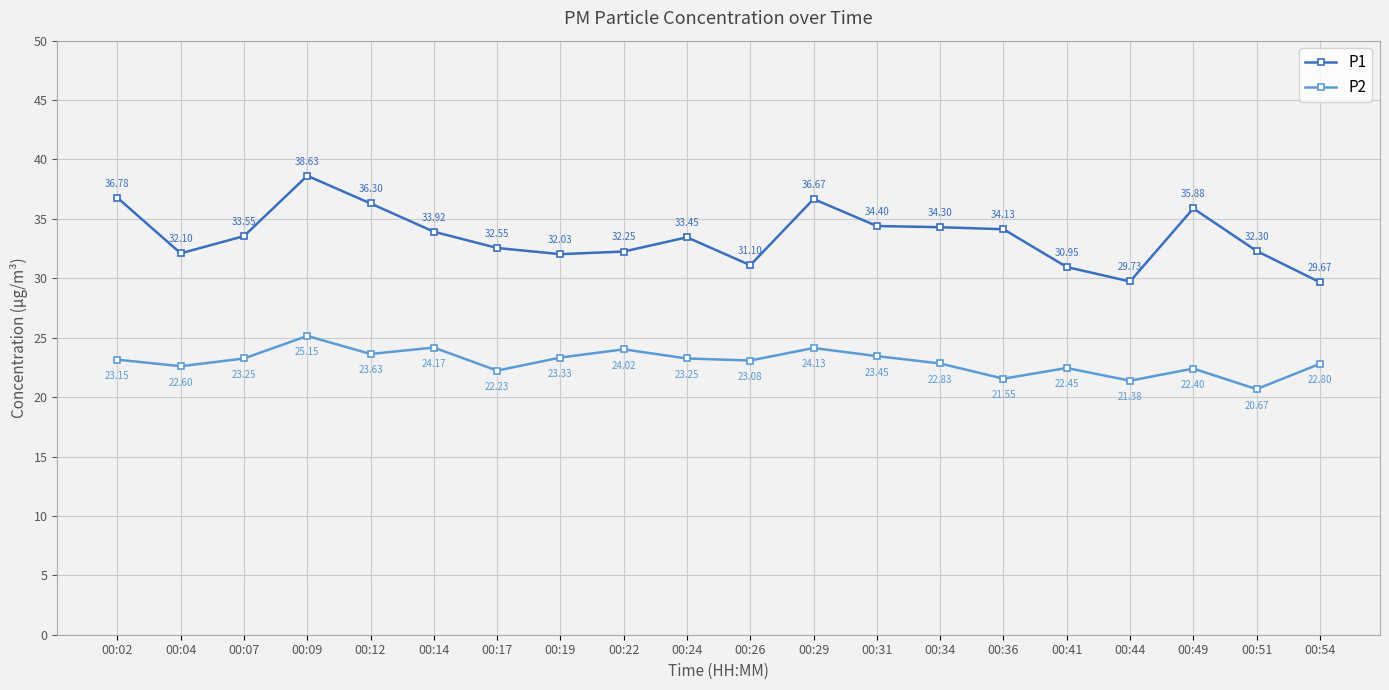

Which category has the lowest value in the P1 series?

00:54